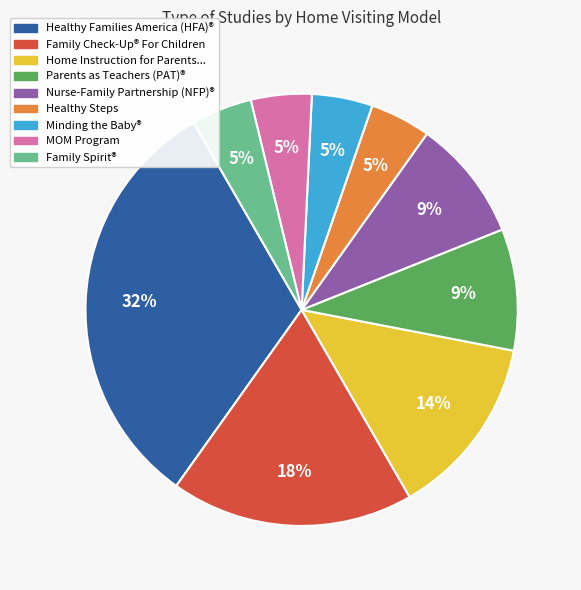

Does any single category account for the majority?

No